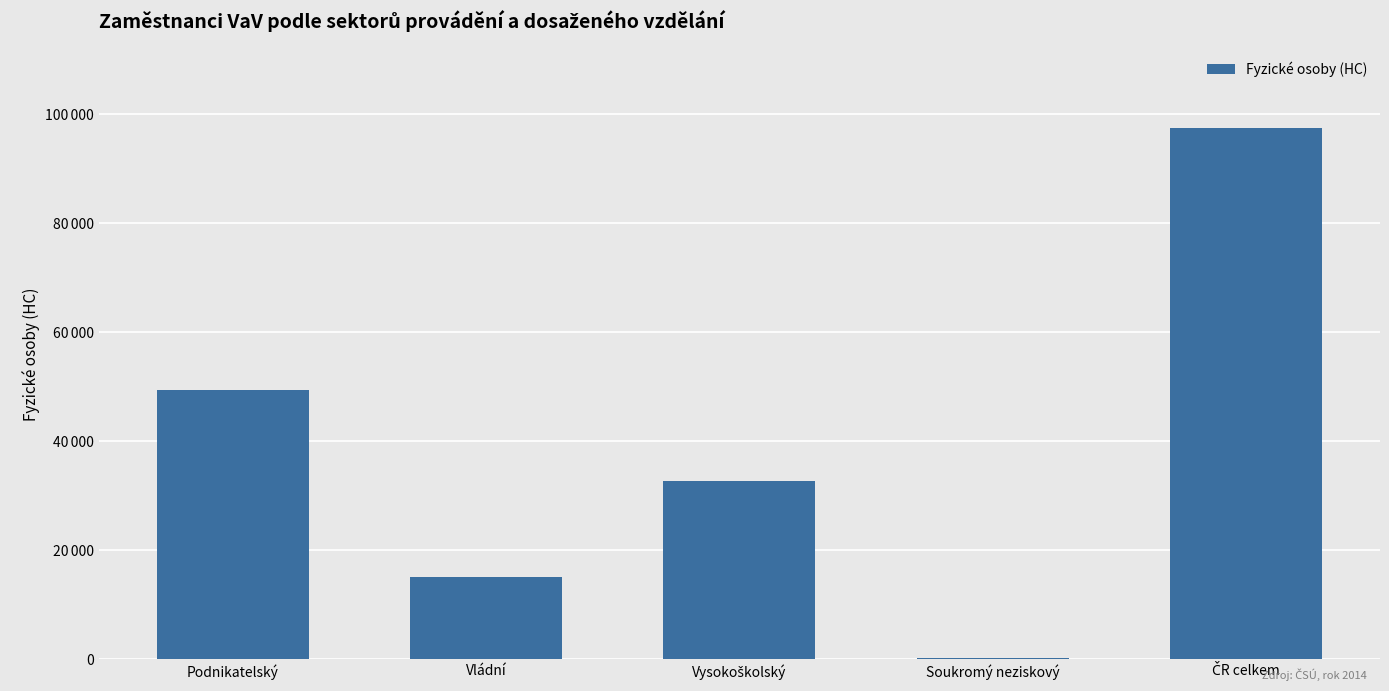

What position from the right is Podnikatelský?

5